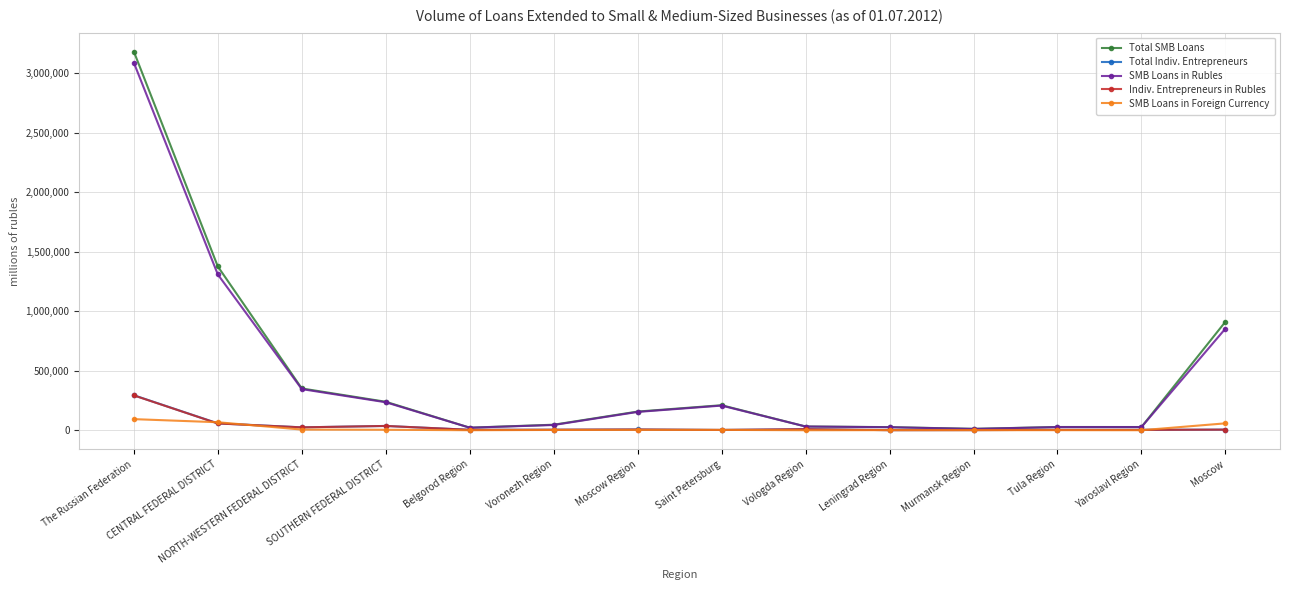

What is the label of the 6th point from the right?

Vologda Region